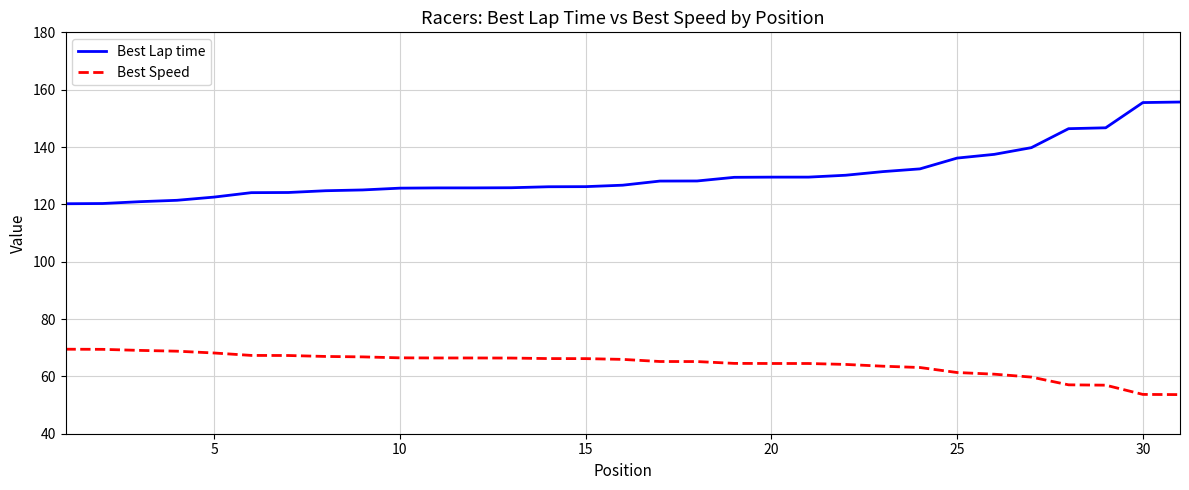

How many series are shown in this chart?

2